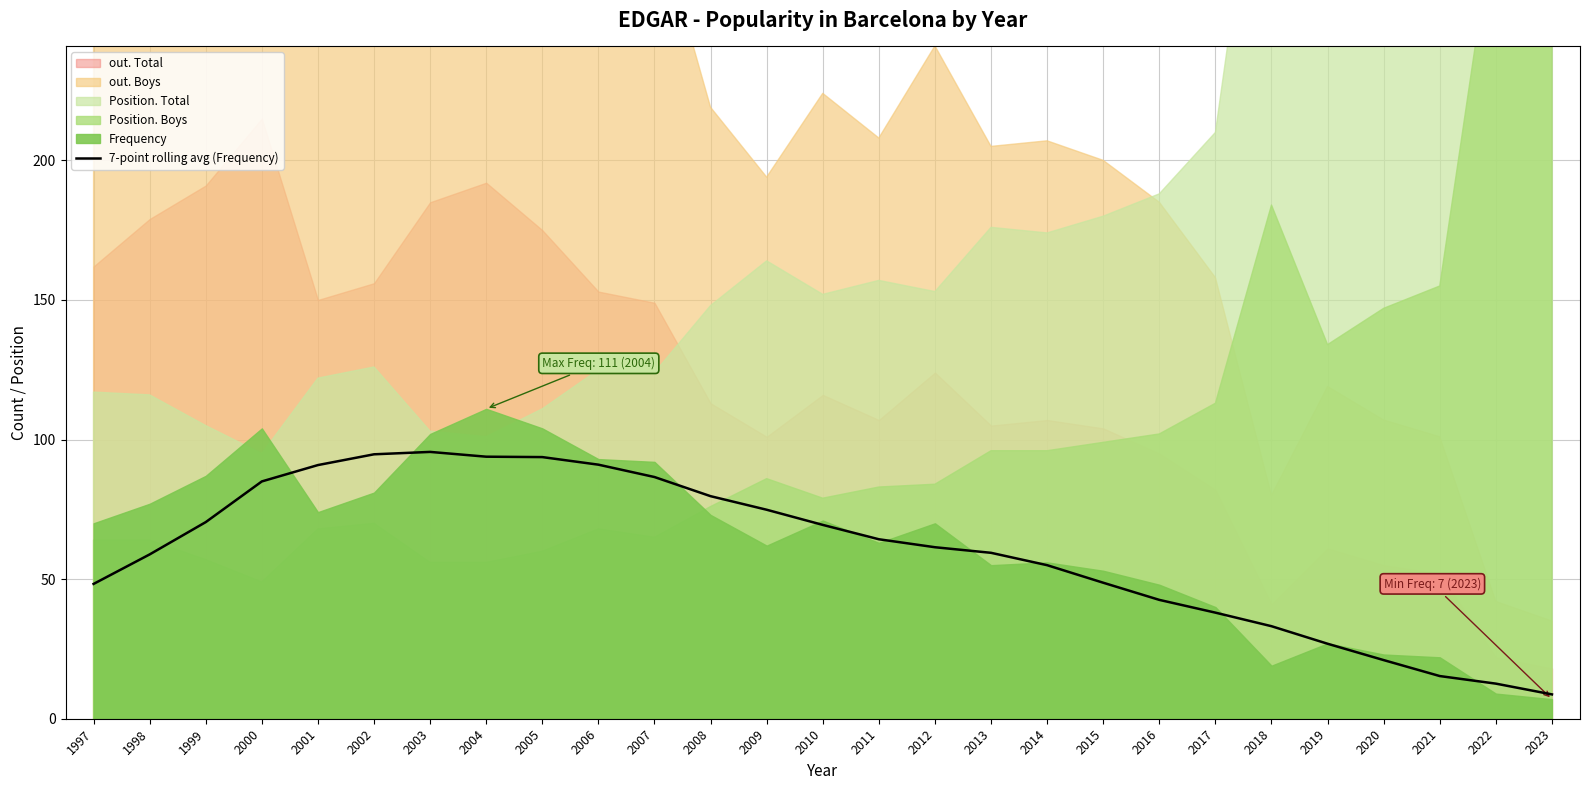

What is the change in value from 2005 to 2019?

-66.9